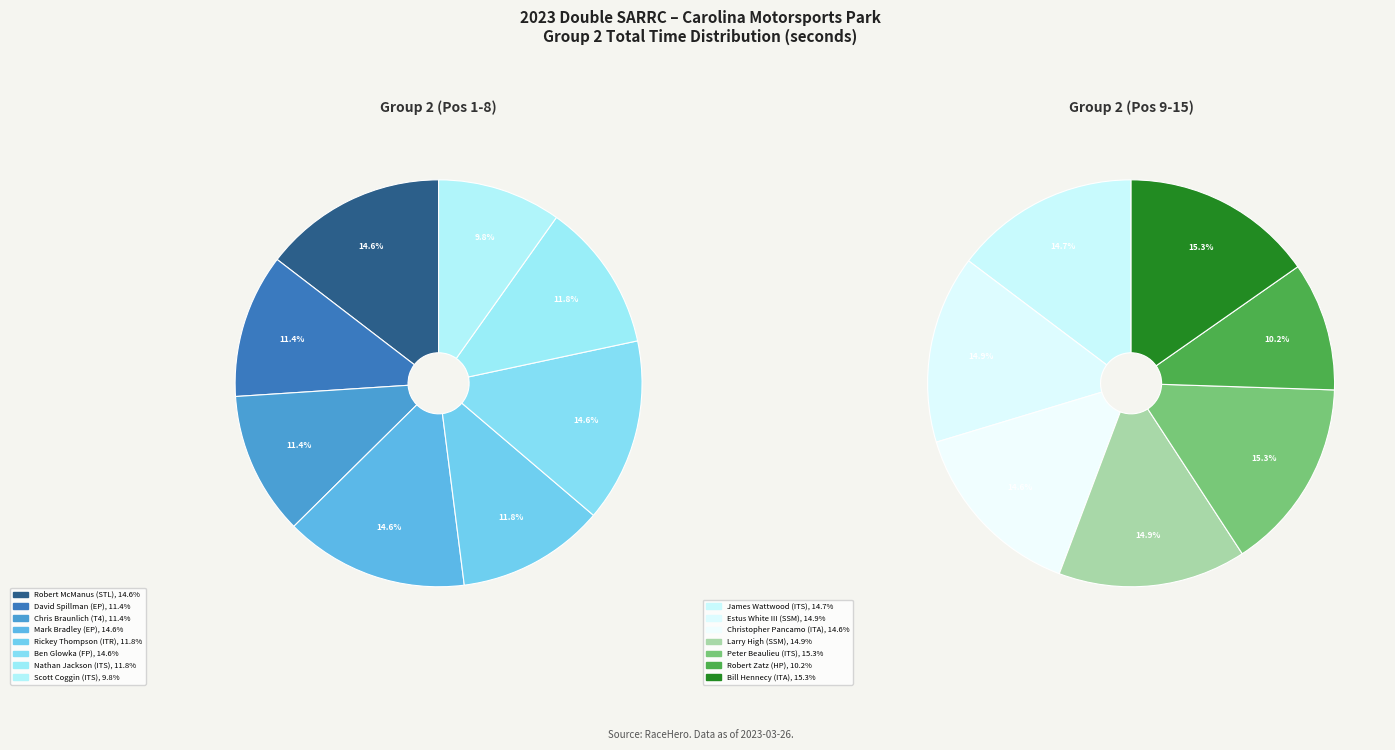

What is the largest slice in the pie chart?

Mark Bradley